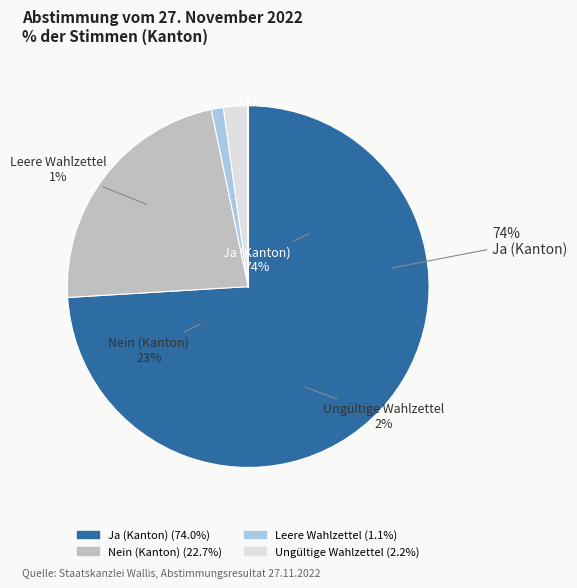

Which slice is the largest?

Ja (Kanton)